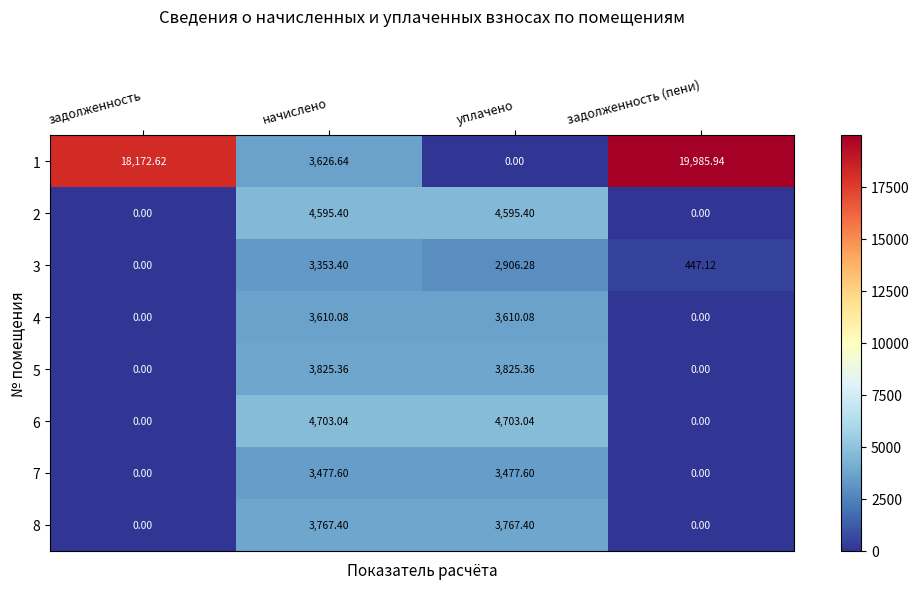

At which label does 7 first exceed 3477?

начислено